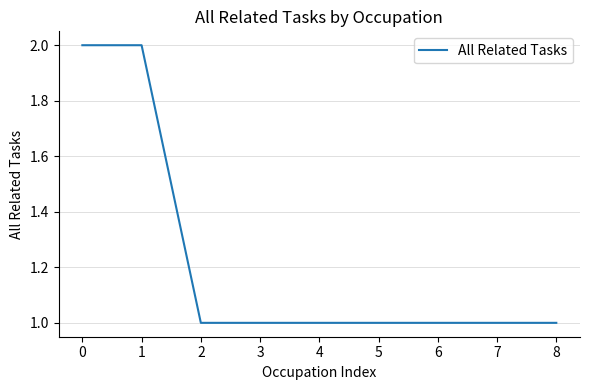

Does the chart display data point markers on the line(s)?

No